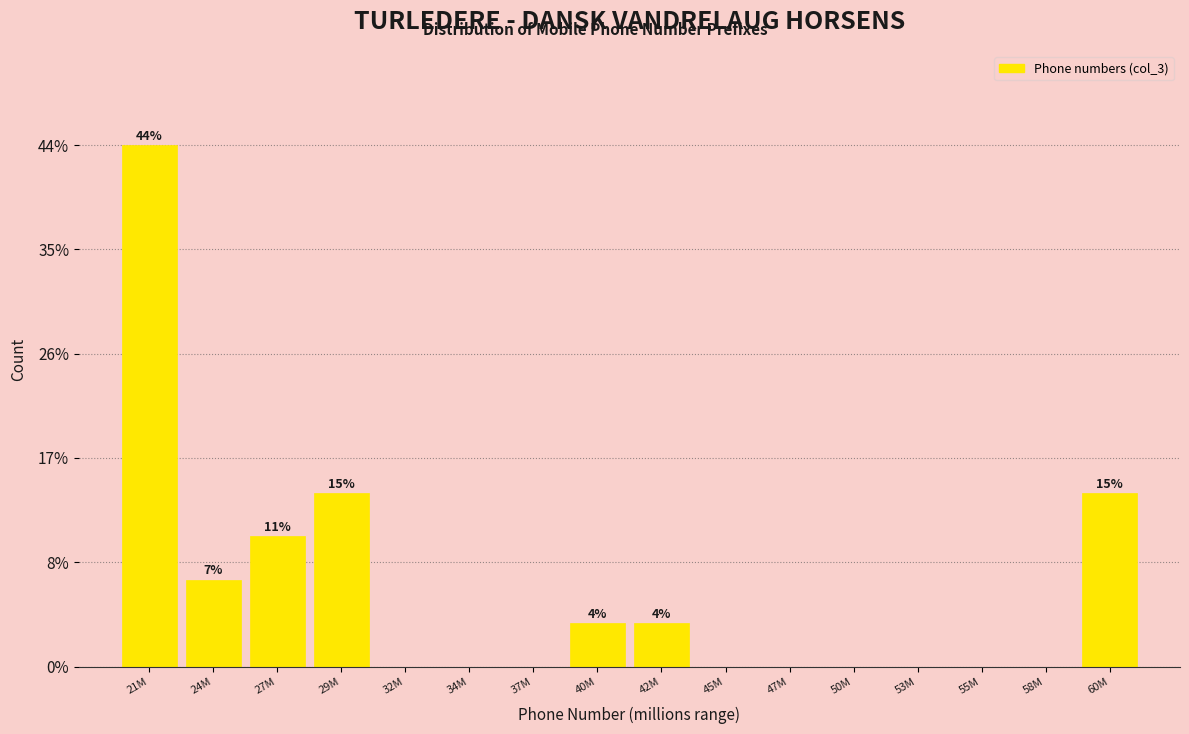

Are the bars horizontal?

No